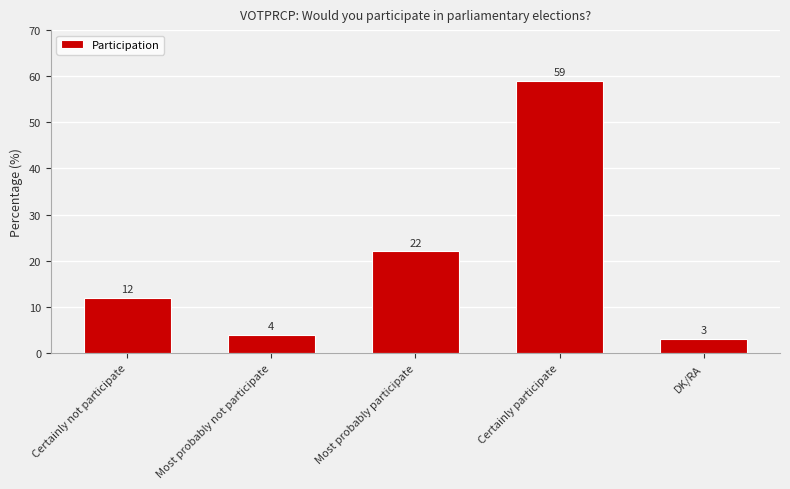

What is the label of the 1st bar from the left?

Certainly not participate